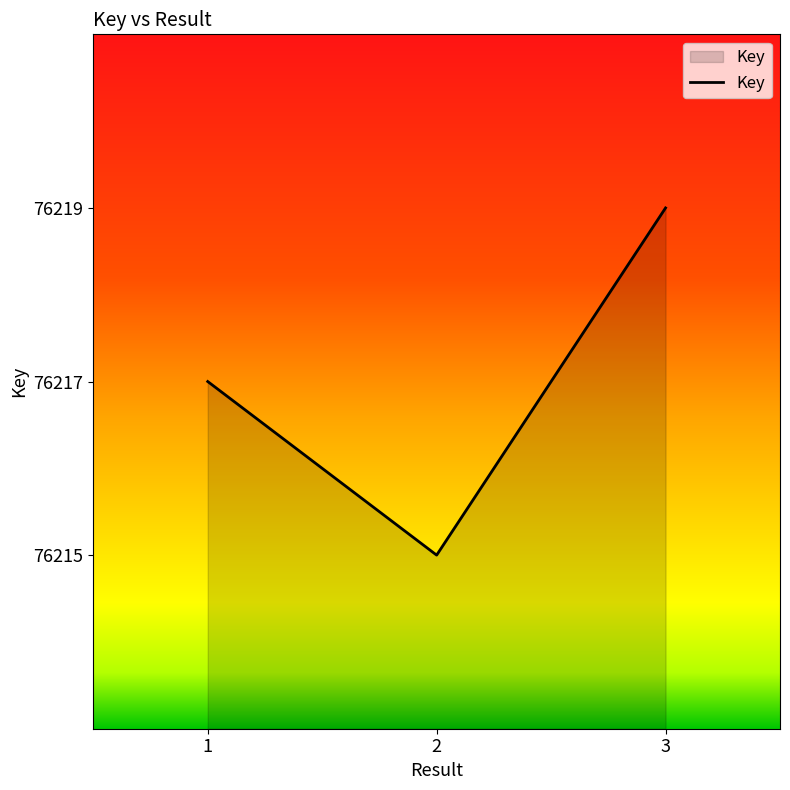

What is the sum of the values at 1 and 3?

152436